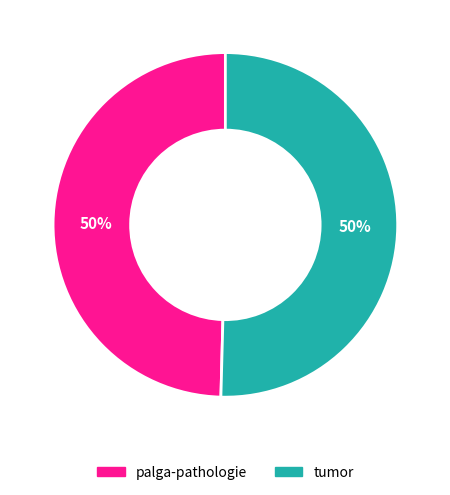

To the nearest percent, what is the combined percentage of tumor and palga-pathologie?

100%